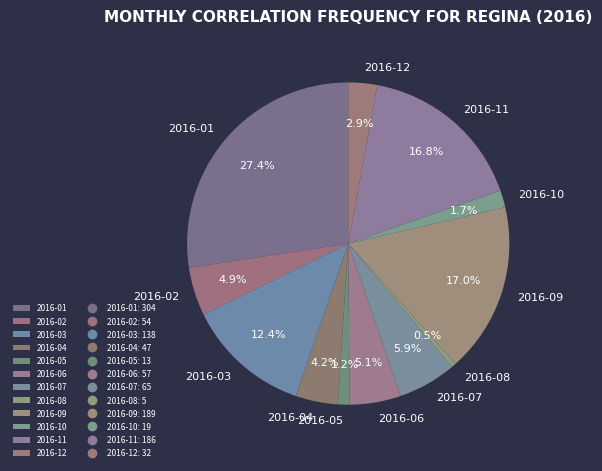

The 2016-04 slice represents 4% of the pie. True or false?

True